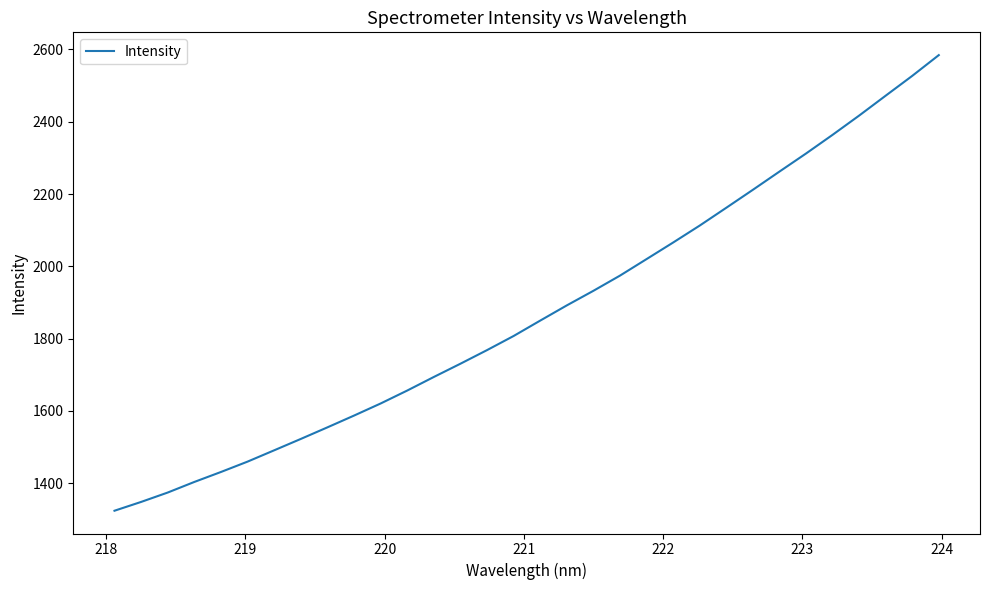

What is the difference between the maximum and minimum values?

1260.3